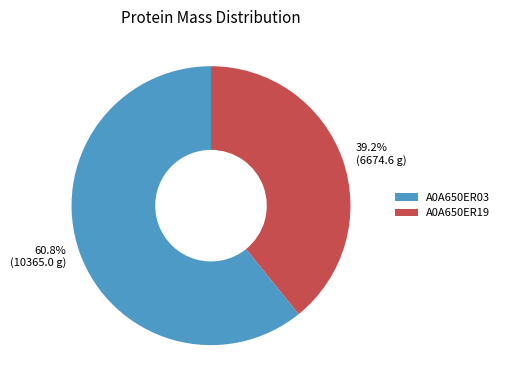

Combined, do A0A650ER03 and A0A650ER19 account for over 50%?

Yes